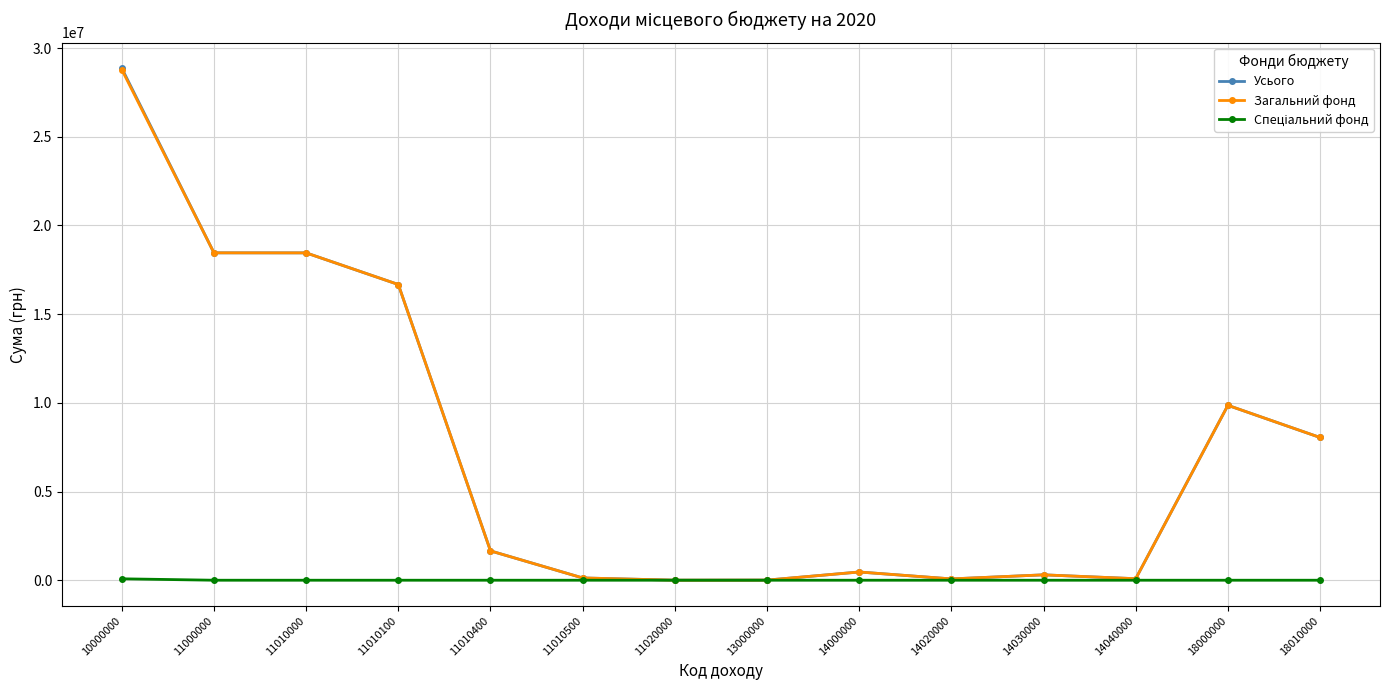

The Усього series shows 2280 at 11020000. True or false?

True